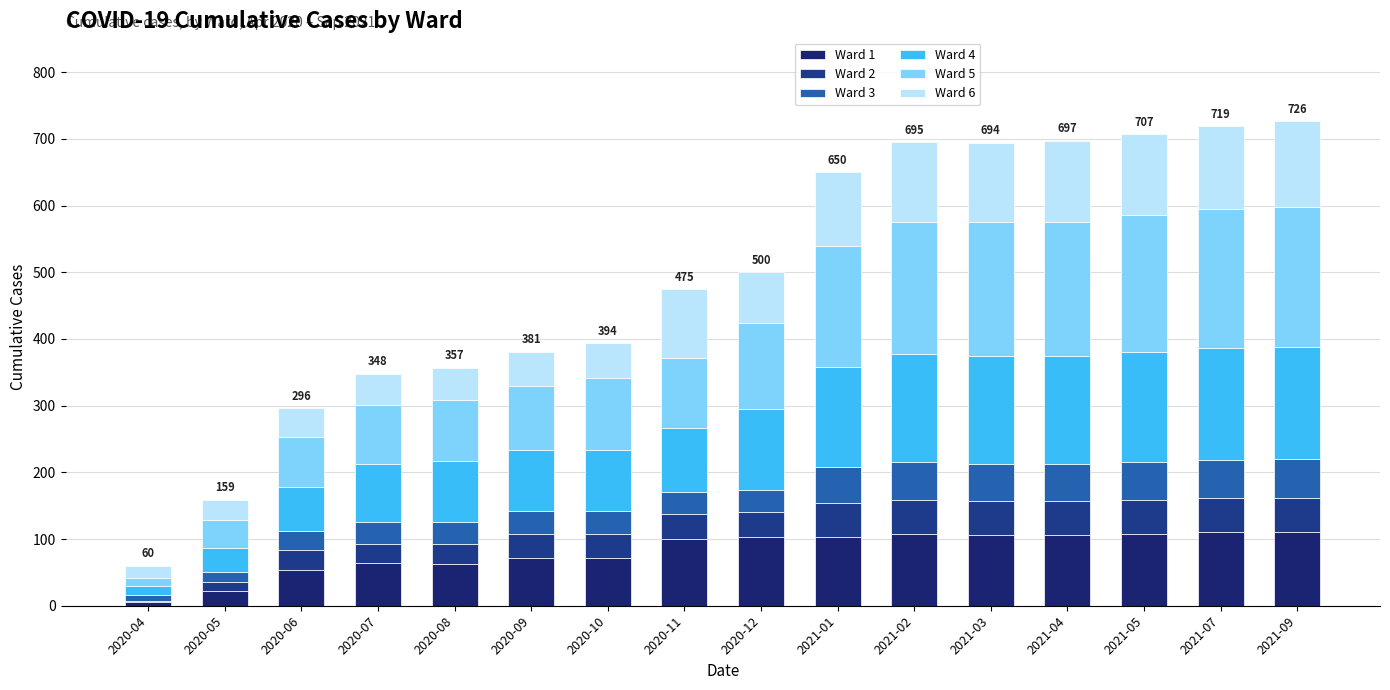

Which series has the widest spread of values?

Ward 5